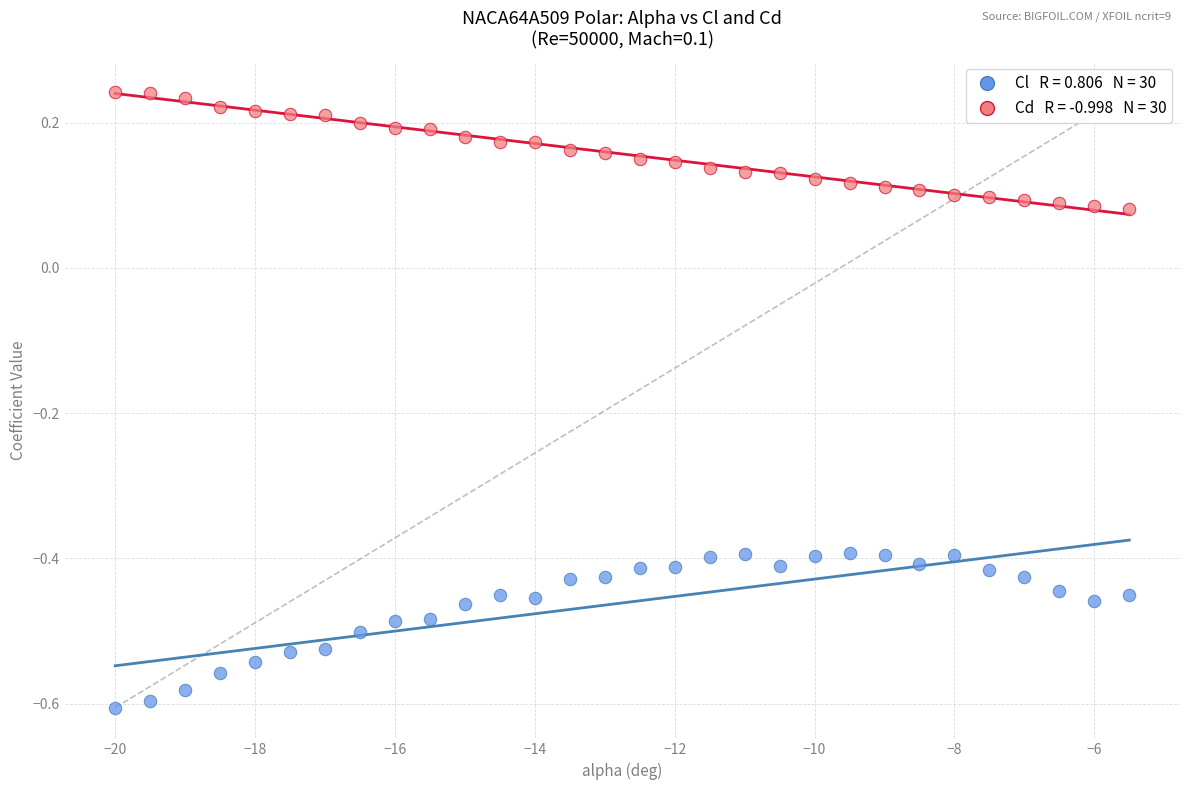

Across all data points, what is the range of X values (max minus min)?

14.5